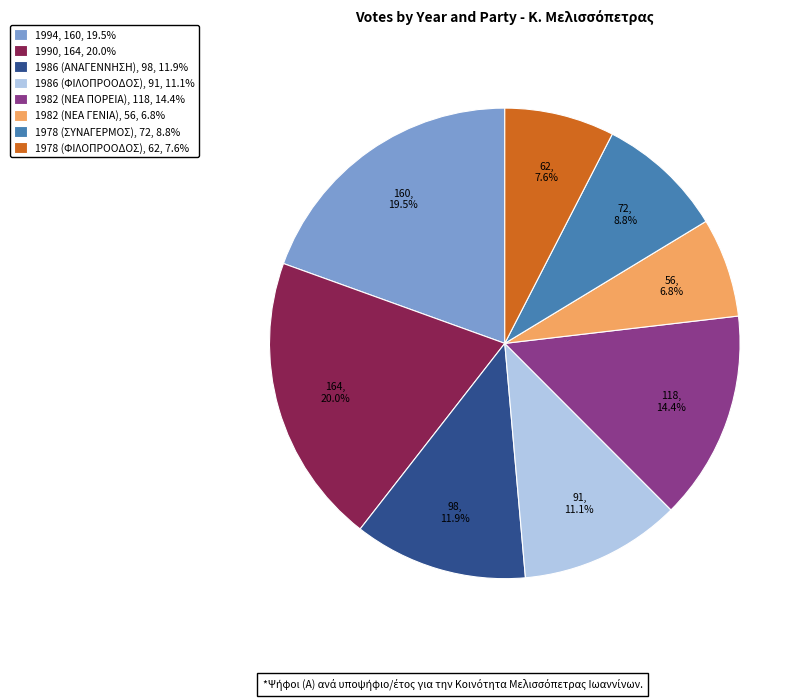

To the nearest percent, what is the combined percentage of 1982 (ΝΕΑ ΓΕΝΙΑ) and 1982 (ΝΕΑ ΠΟΡΕΙΑ)?

21%